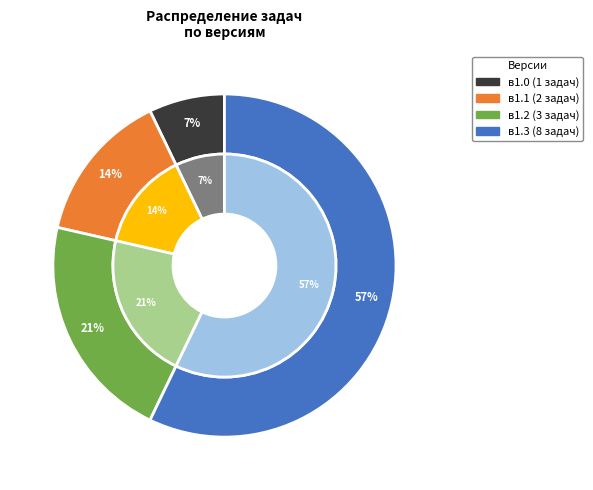

How much of the chart is everything except в1.1?

85.7%